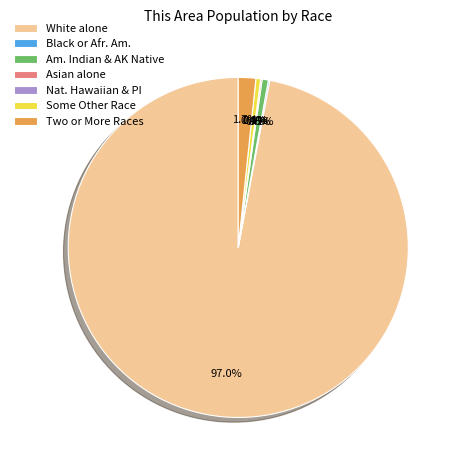

To the nearest percent, what percentage of the pie is Two or More Races?

2%